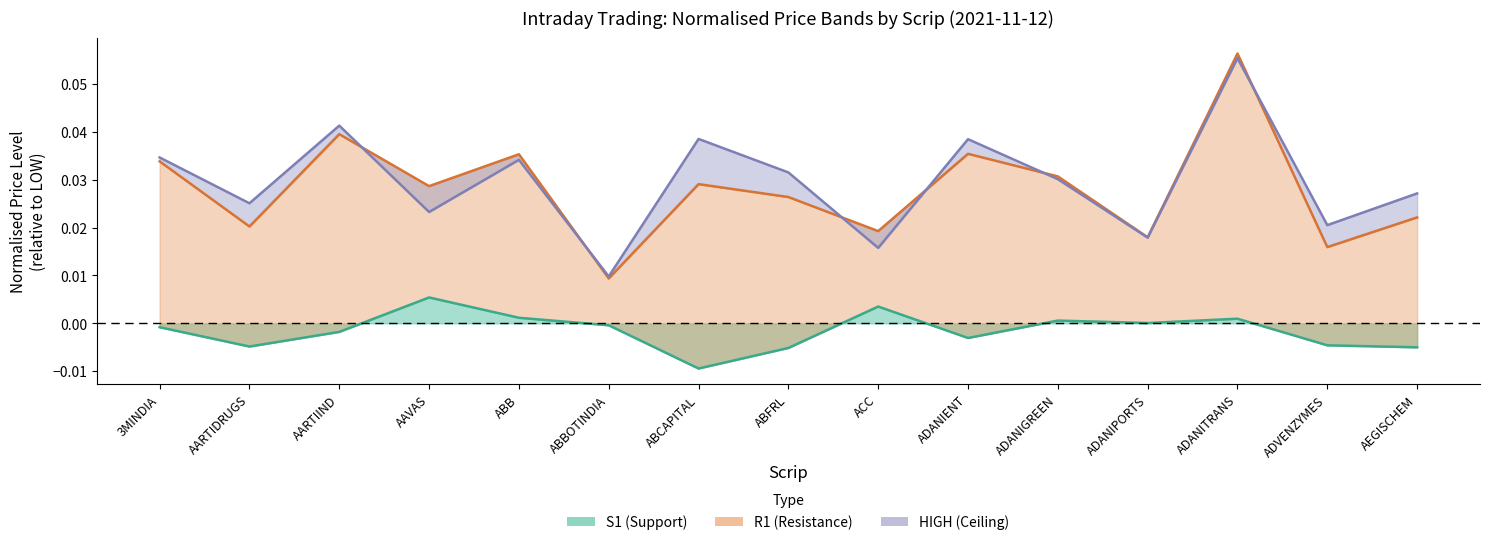

True or false: HIGH has a value of 0.0 at ACC.

False